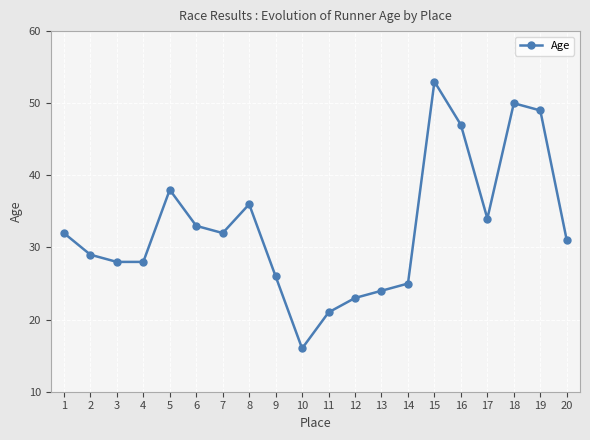

What is the value of the 6th point from the left?

33